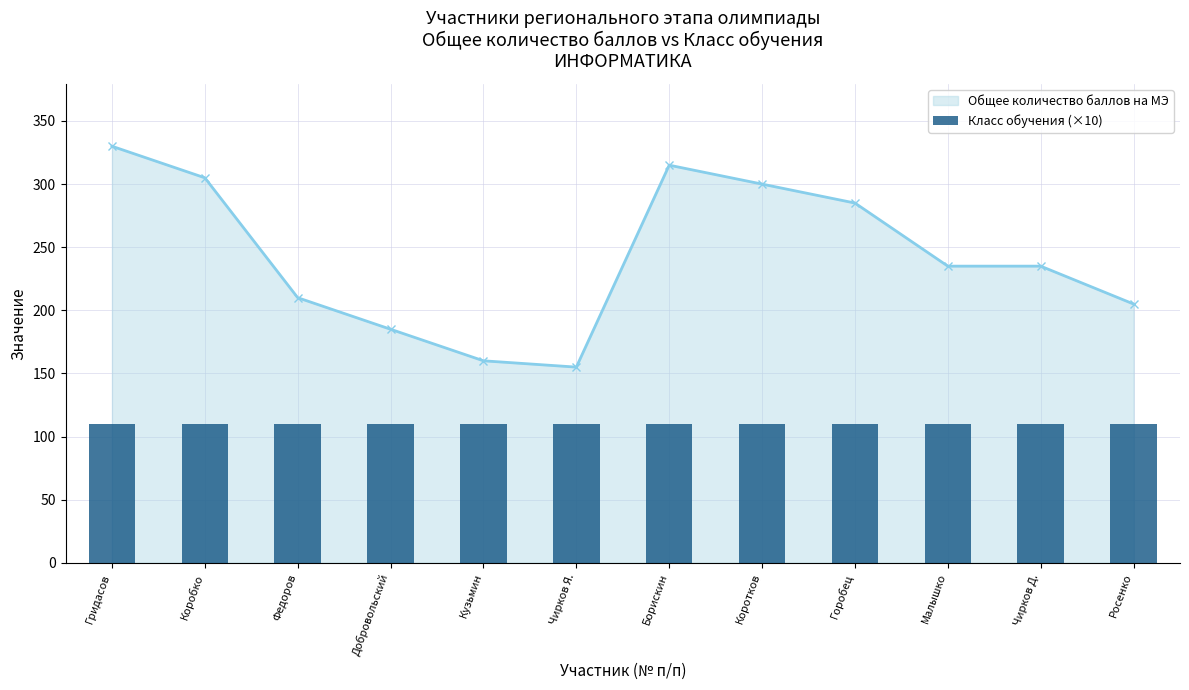

How many values exceed 235?

5